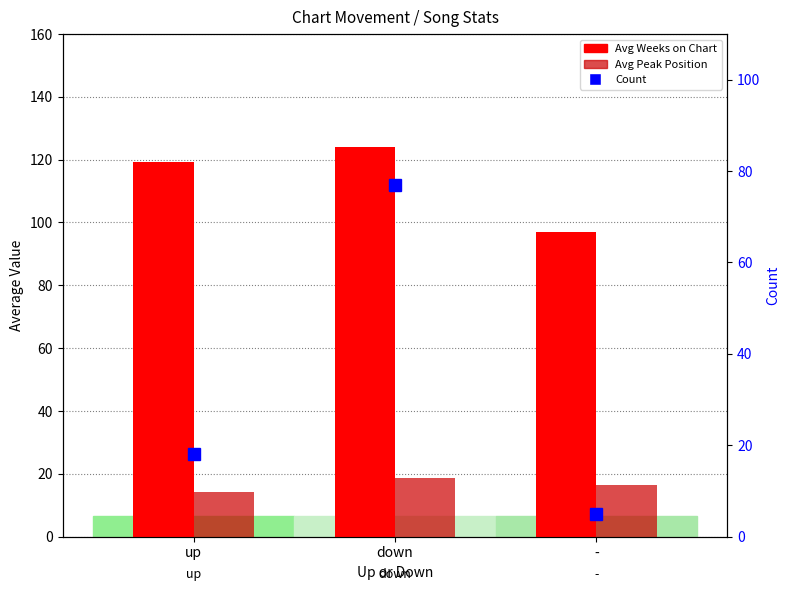

What is the average value of the Avg Peak Position series?

16.4